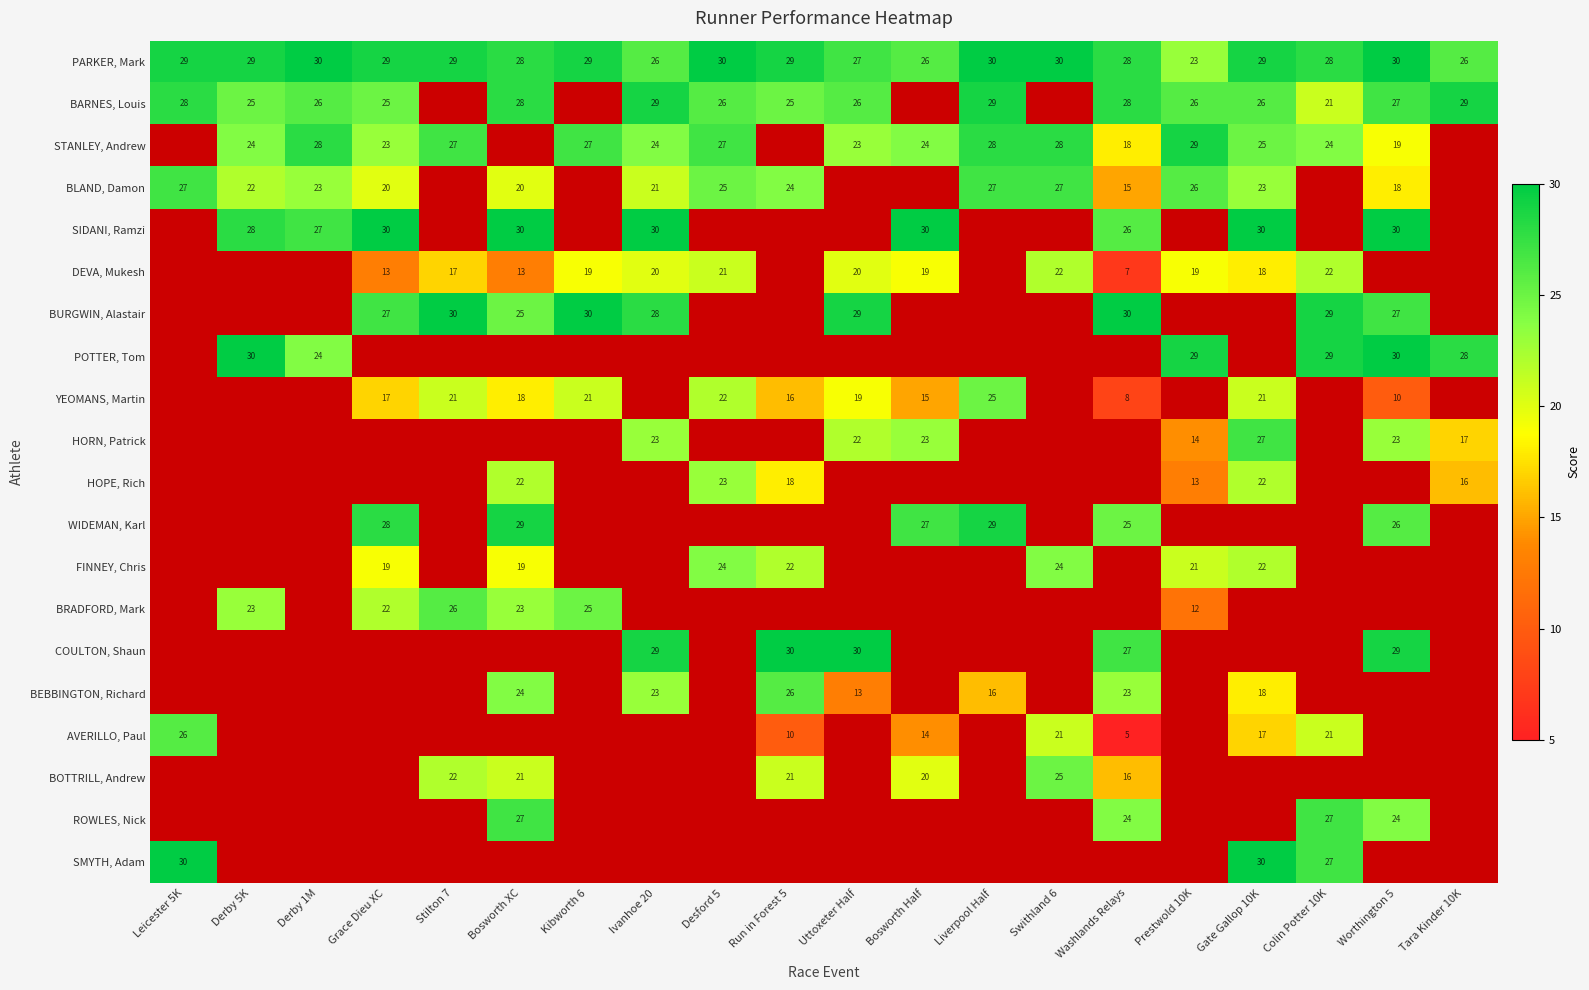

The value of POTTER, Tom at Colin Potter 10K is 7. True or false?

False